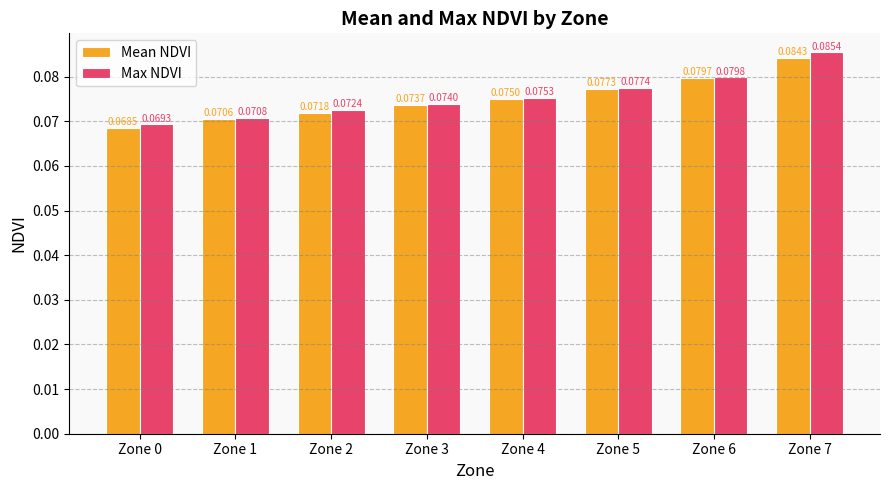

At which category is the sum across all series the highest?

Zone 7